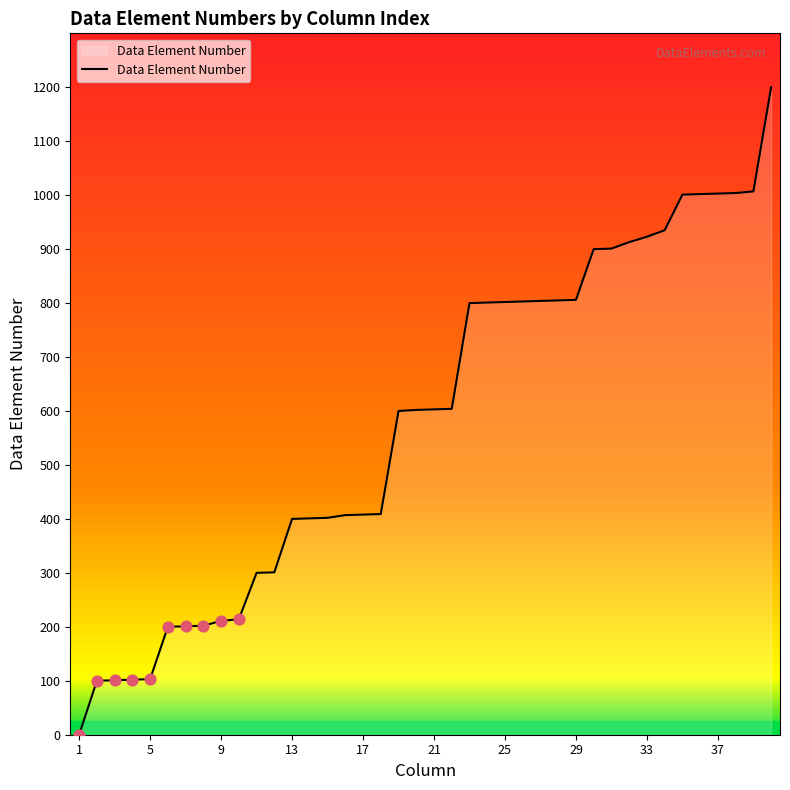

What is the greatest value displayed?

1200